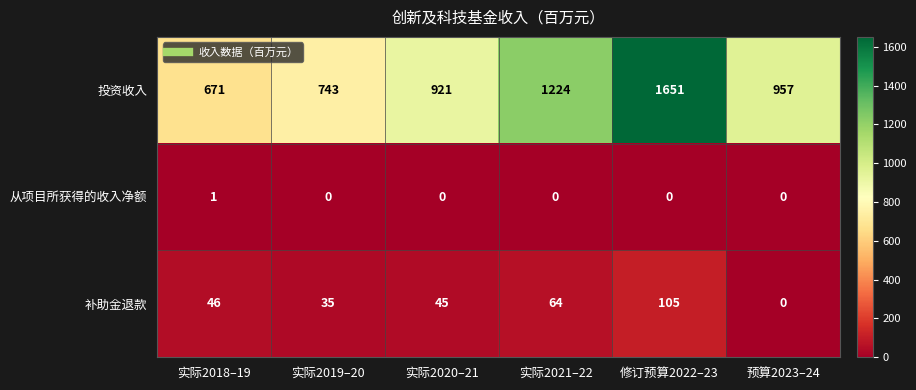

Reading left to right, extract all data points from this chart.

投资收入: 实际2018–19=671	实际2019–20=743	实际2020–21=921	实际2021–22=1224	修订预算2022–23=1651	预算2023–24=957
从项目所获得的收入净额: 实际2018–19=1	实际2019–20=0	实际2020–21=0	实际2021–22=0	修订预算2022–23=0	预算2023–24=0
补助金退款: 实际2018–19=46	实际2019–20=35	实际2020–21=45	实际2021–22=64	修订预算2022–23=105	预算2023–24=0